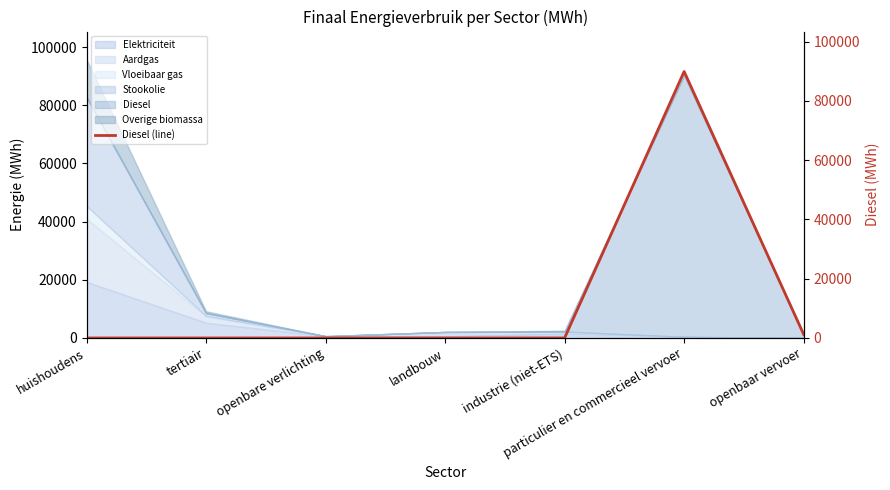

List the labels in order of value, largest first.

particulier en commercieel vervoer, openbaar vervoer, huishoudens, tertiair, openbare verlichting, landbouw, industrie (niet-ETS)